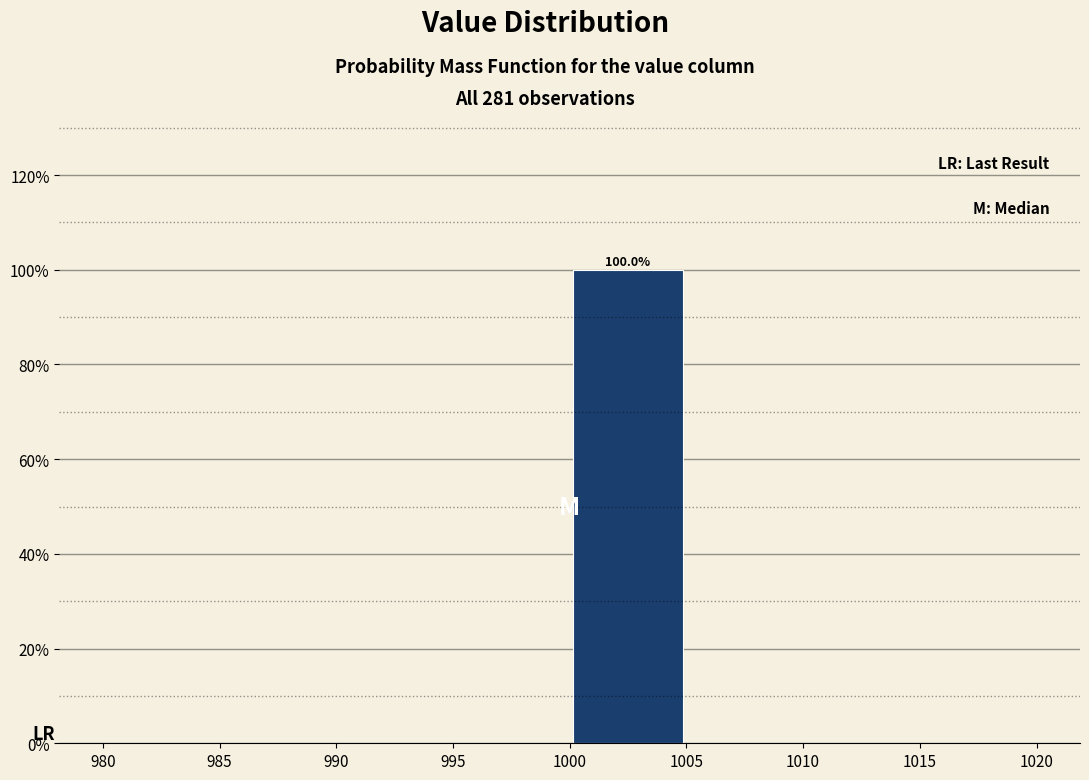

Which range on the x-axis has the tallest bar?

1000 to 1005